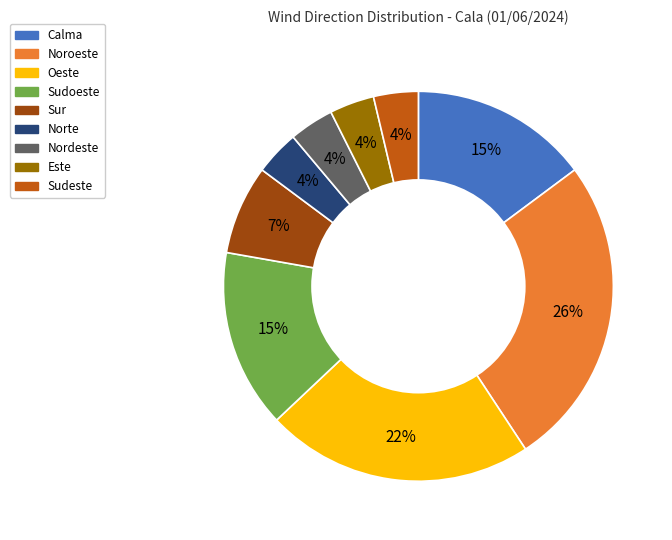

Do Sudoeste and Sudeste together represent more than half of the pie?

No